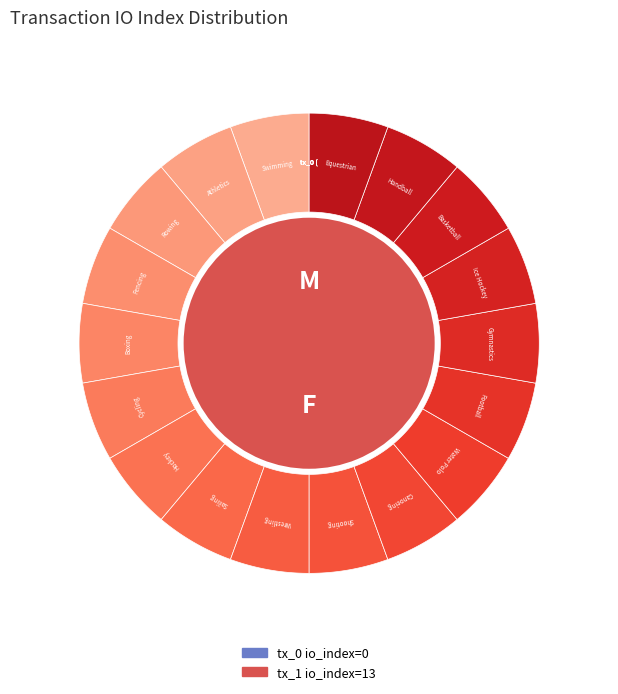

Which category has the biggest portion of the pie?

tx_1 (io_index=13)